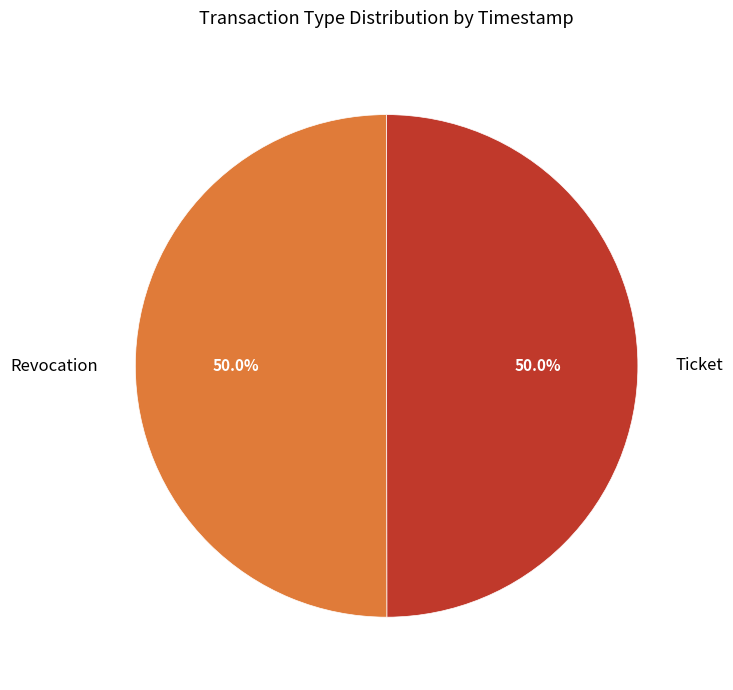

Is the sum of Revocation and Ticket greater than half?

Yes